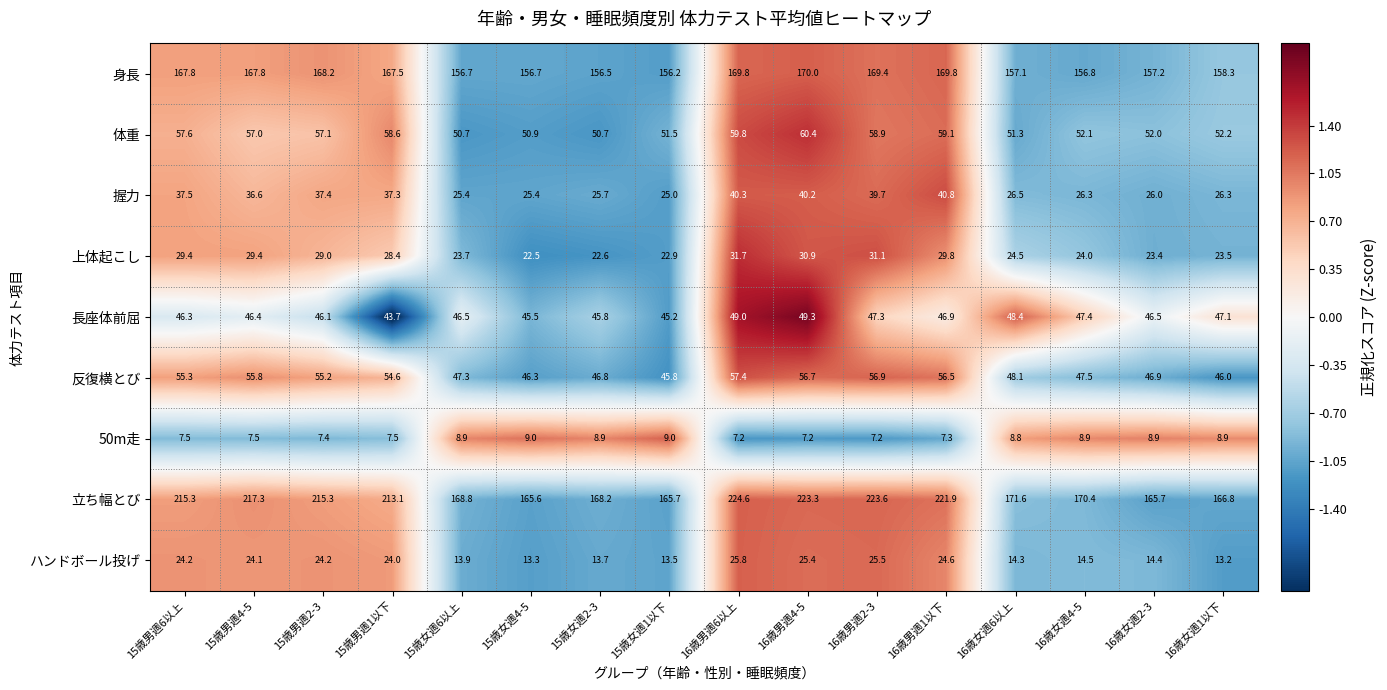

Which category has the highest value in the 握力 series?

16歳男週1以下